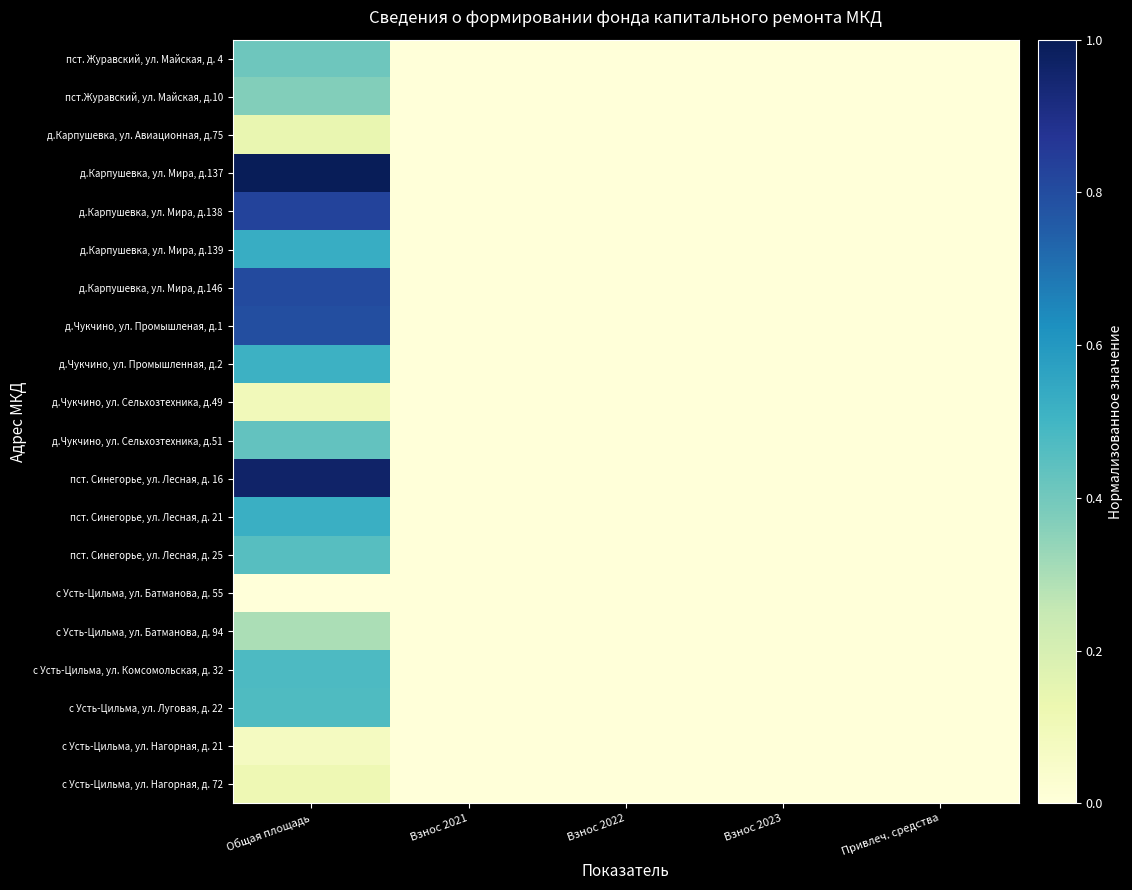

Between Взнос 2022 and Общая площадь, which is larger?

Общая площадь